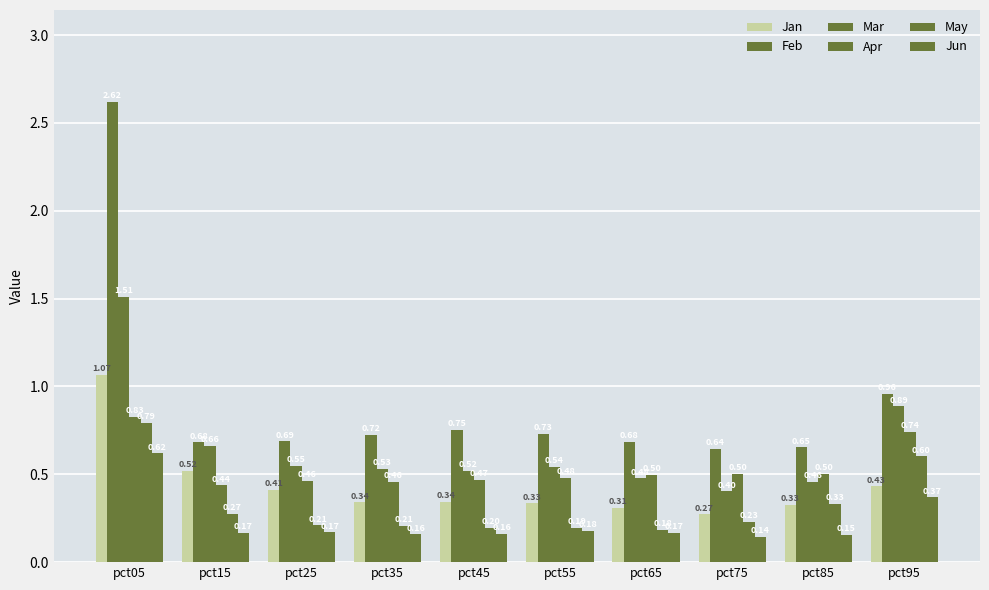

What is the sum of the Jun values at pct85 and pct95?

0.5